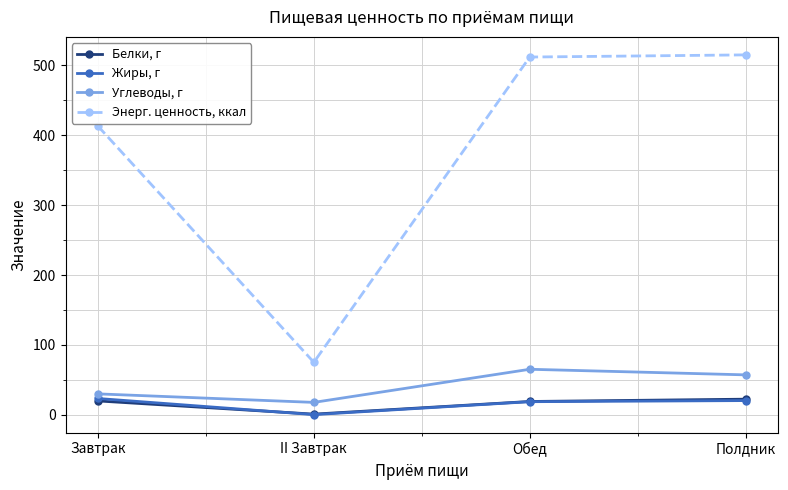

Which series changed the most between Завтрак and Полдник?

Энерг. ценность, ккал